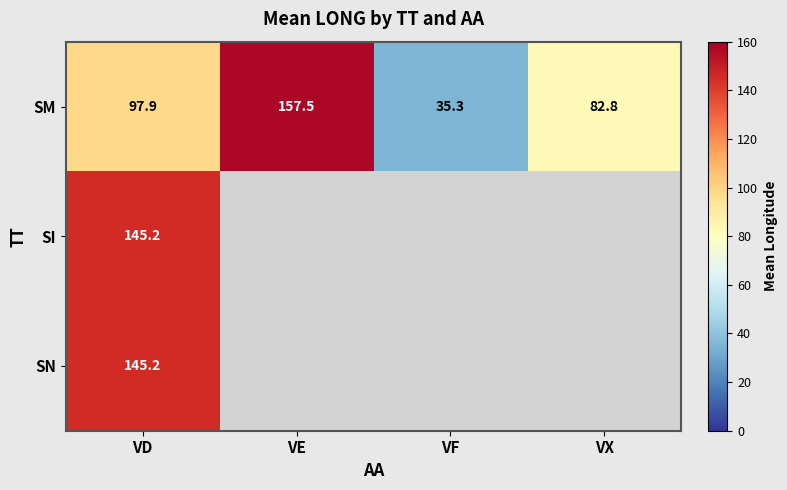

At which category is the sum across all series the highest?

VD